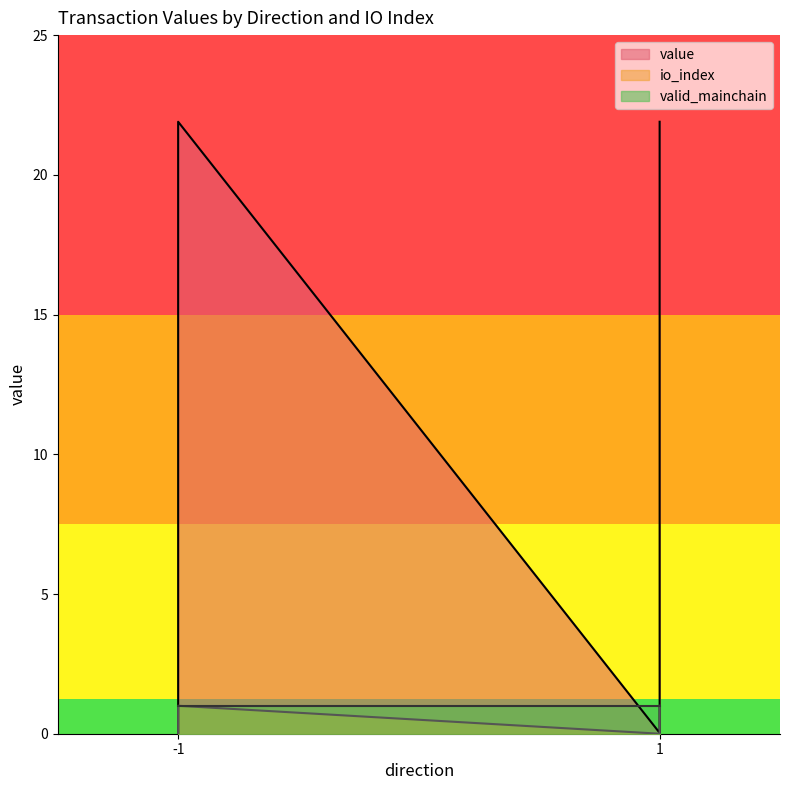

True or false: io_index and value cross at least once.

False